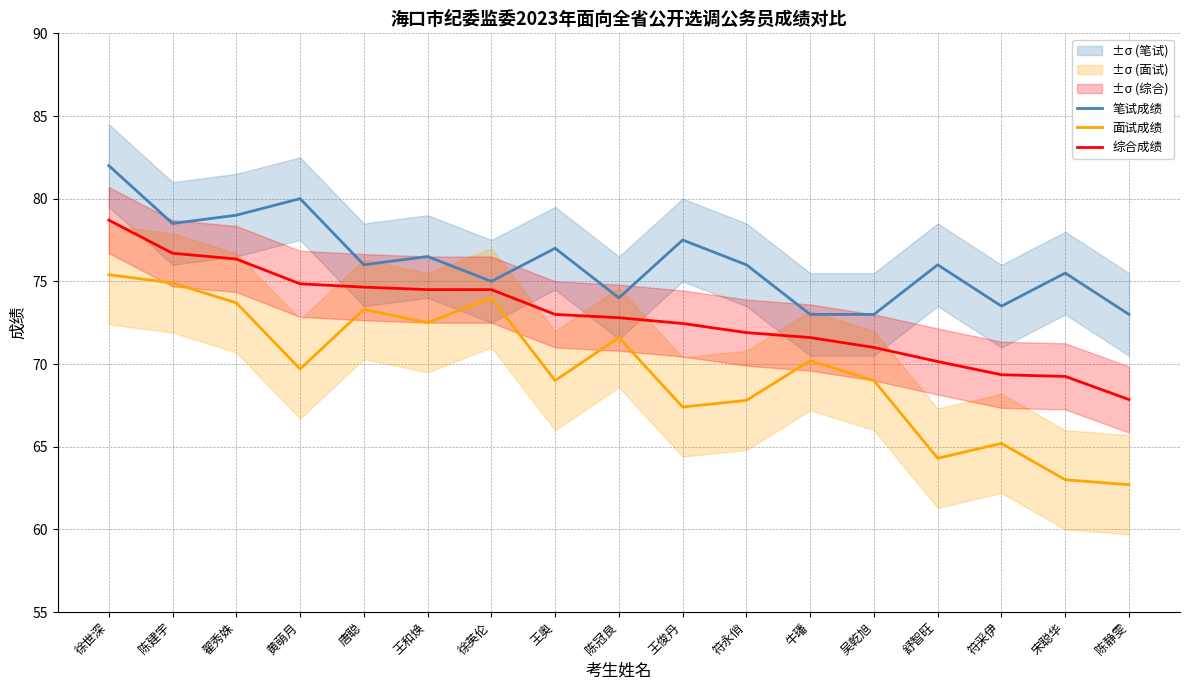

Rank the series by their maximum value, from lowest to highest.

面试成绩, 综合成绩, 笔试成绩